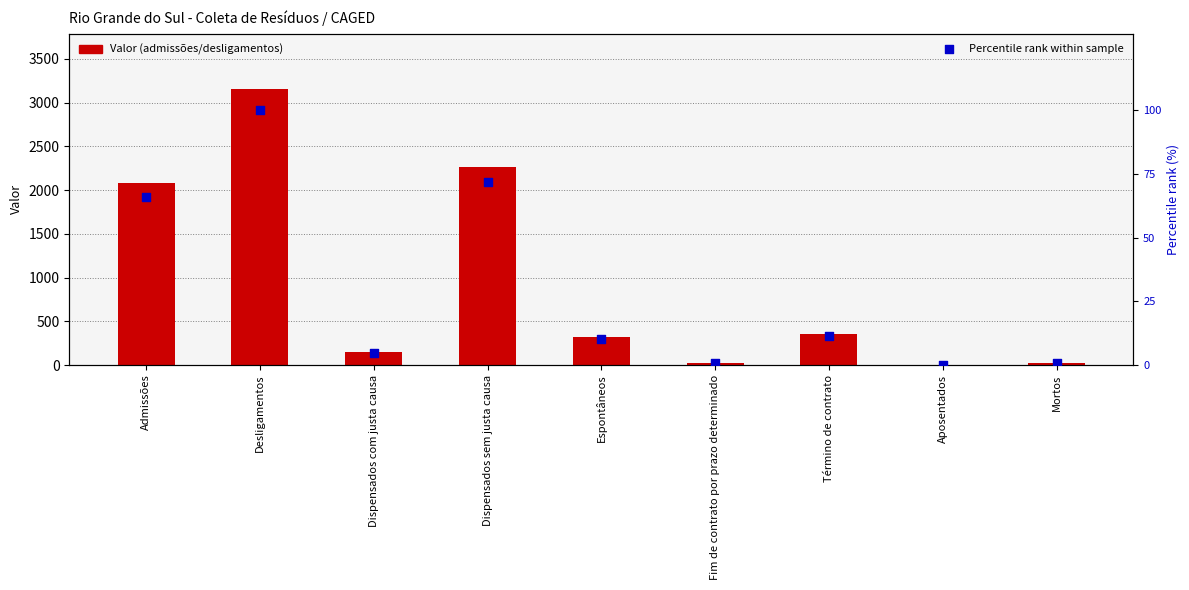

Which series contains the lowest Y value?

Percentile rank within sample